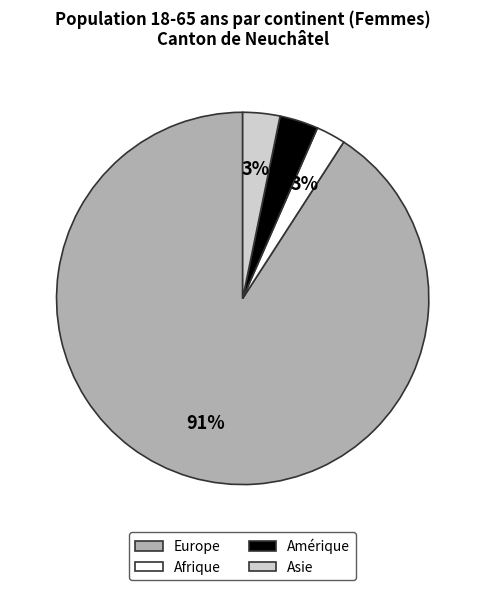

To the nearest percent, what is the average slice percentage?

25%